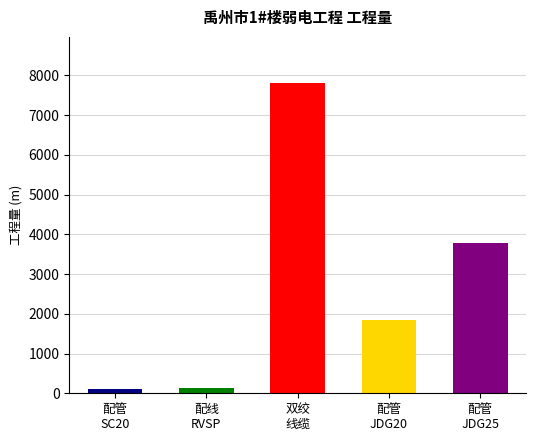

How many bars are there in total?

5